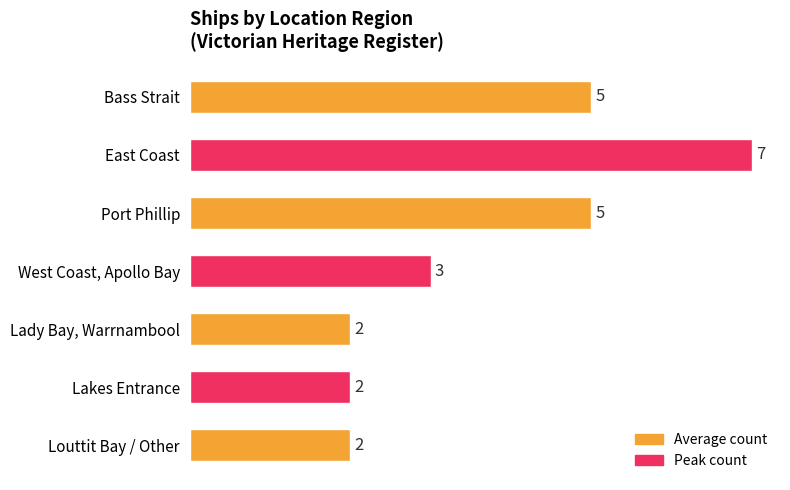

What is the ratio of the value at Lady Bay, Warrnambool to the value at Lakes Entrance?

1.0